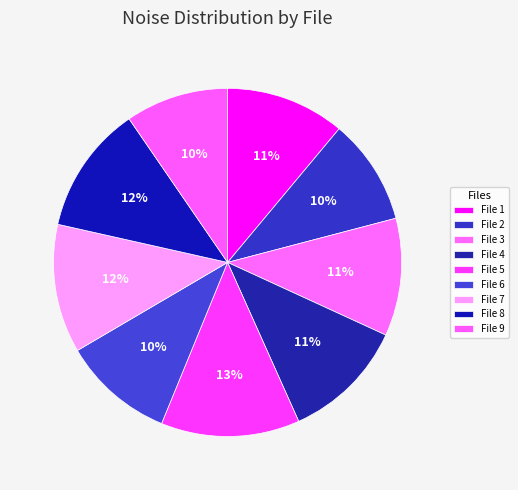

To the nearest percent, what is the average slice percentage?

11%